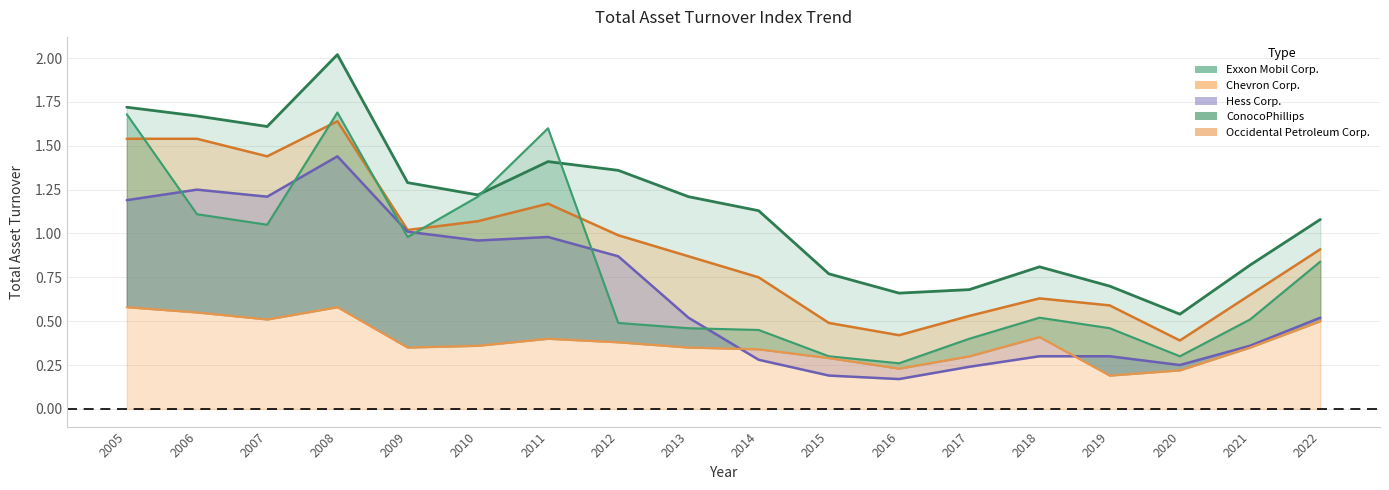

How many lines are shown in the chart?

5